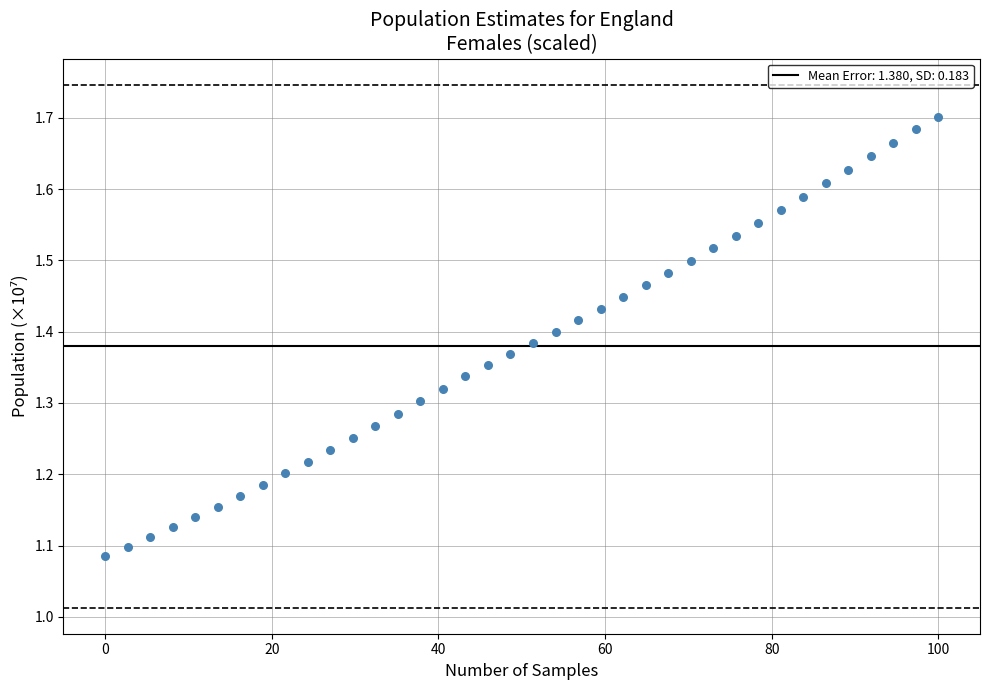

What is the range of Y values (max minus min)?

0.6